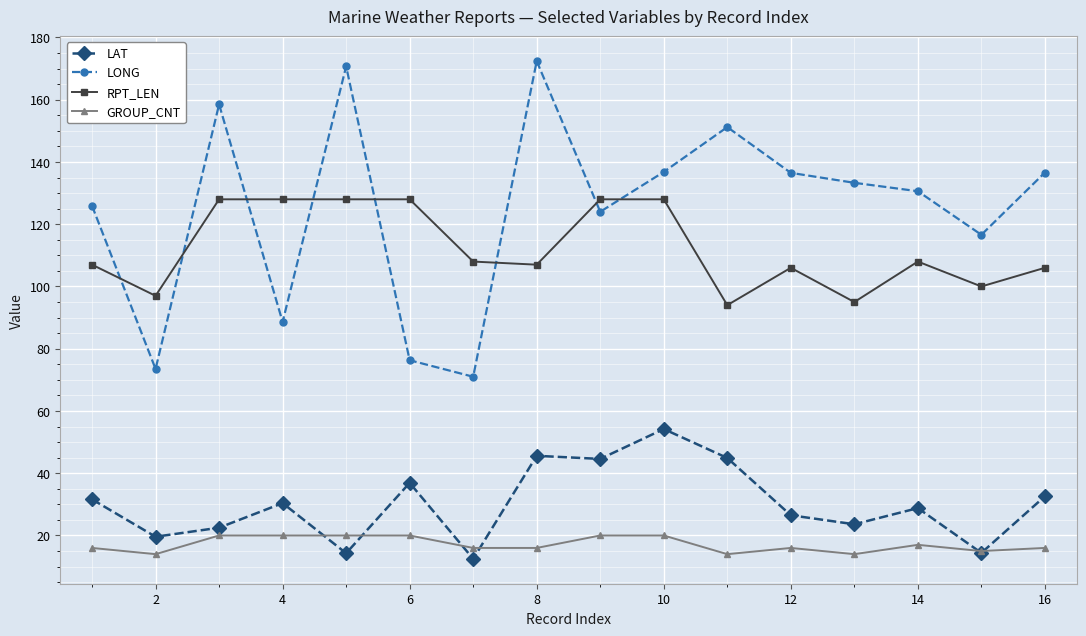

True or false: RPT_LEN has more than 0 points higher than both neighbors.

True